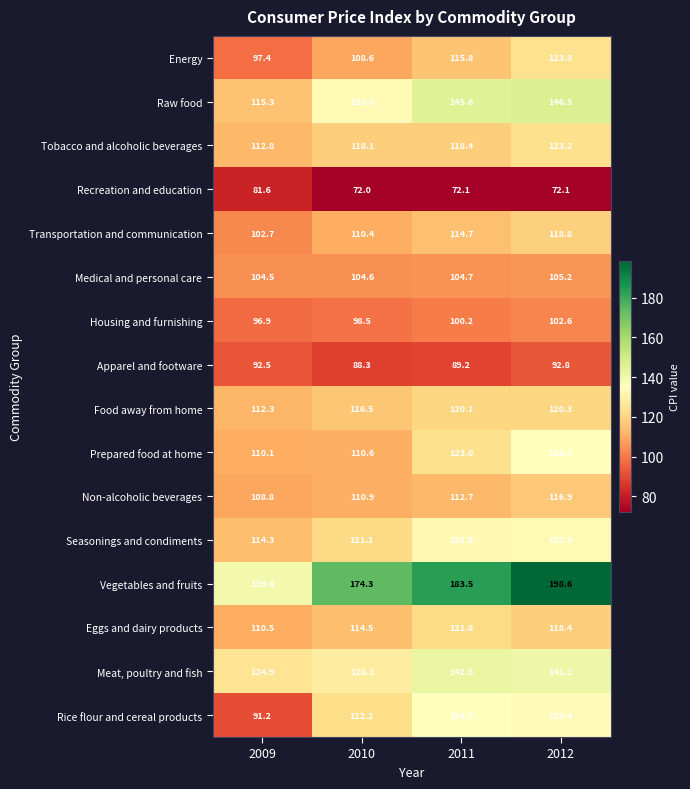

What is the greatest value displayed?

198.6